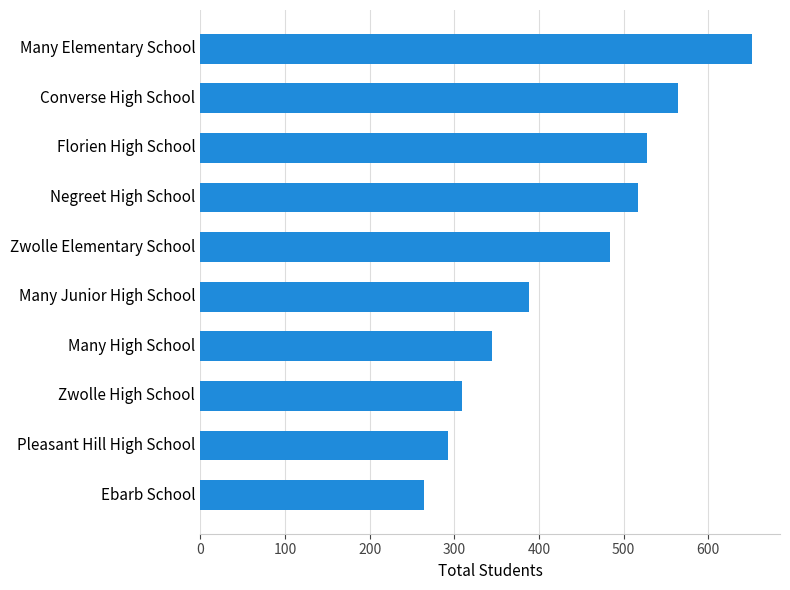

What is the smallest value displayed?

264